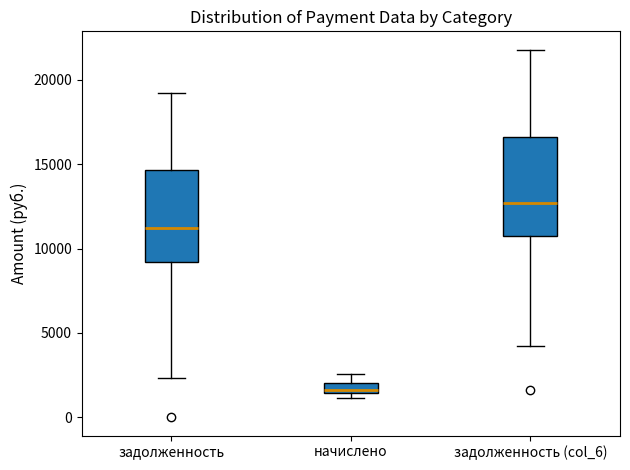

Which box's median line is the highest?

задолженность (col_6)